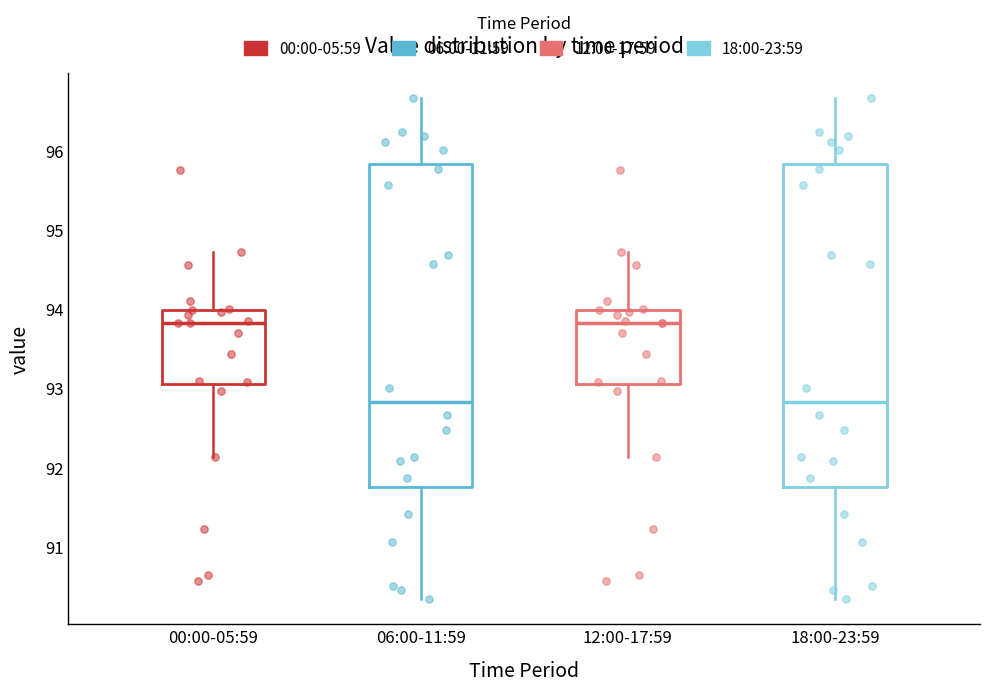

Where is the upper edge of the box for 00:00-05:59 on the y-axis? The values are not printed on the chart, so give them approximately, as read against the axis.

94.0